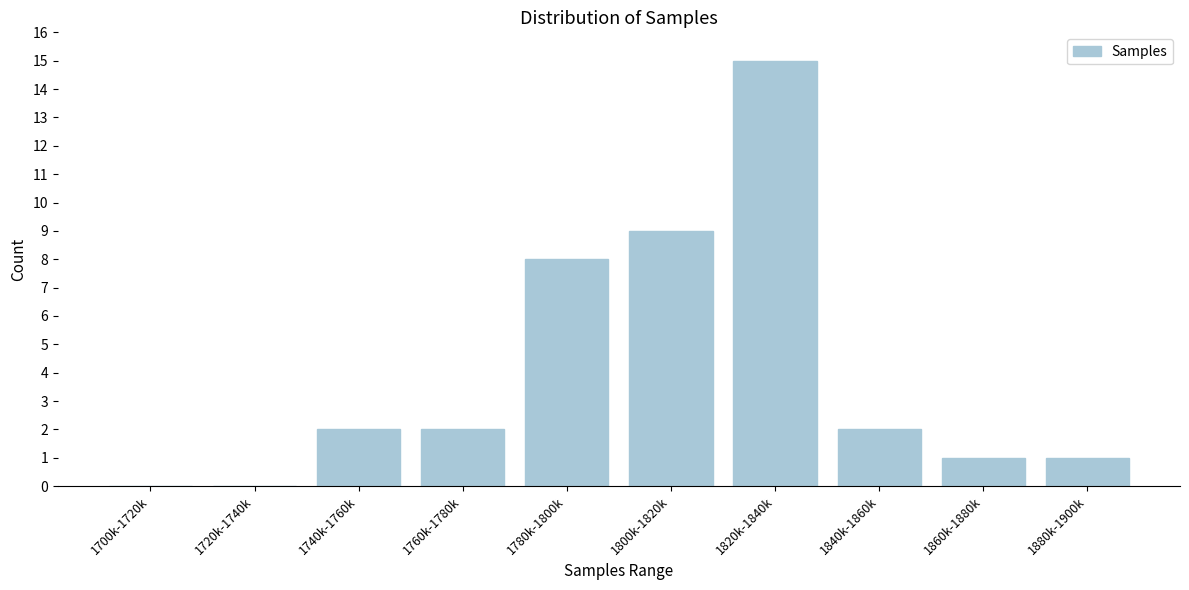

Reading left to right, what are all the values shown in this chart?

1700k-1720k=0	1720k-1740k=0	1740k-1760k=2	1760k-1780k=2	1780k-1800k=8	1800k-1820k=9	1820k-1840k=15	1840k-1860k=2	1860k-1880k=1	1880k-1900k=1